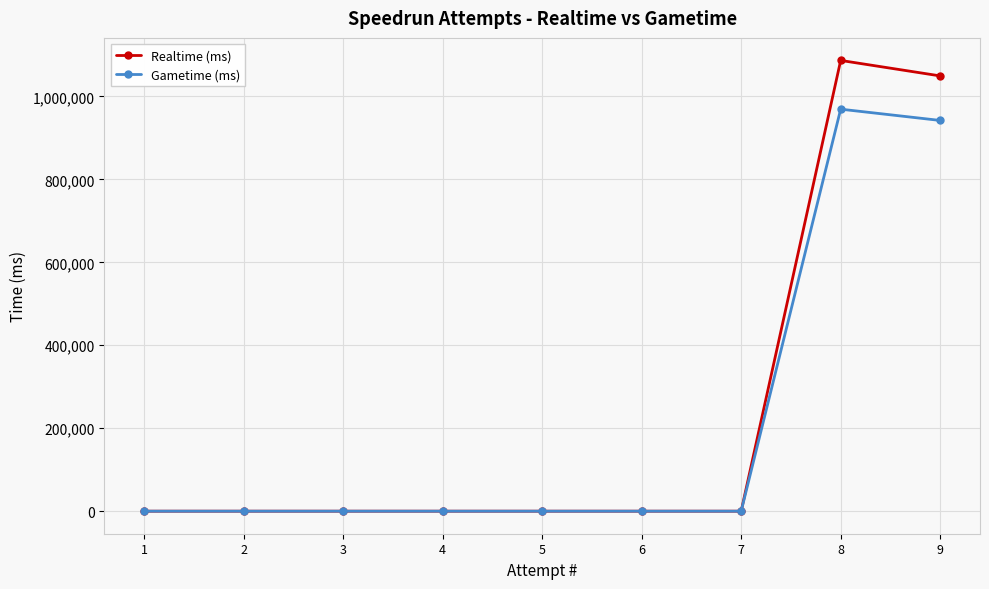

Where is Realtime (ms) nearest to the value 543388?

9